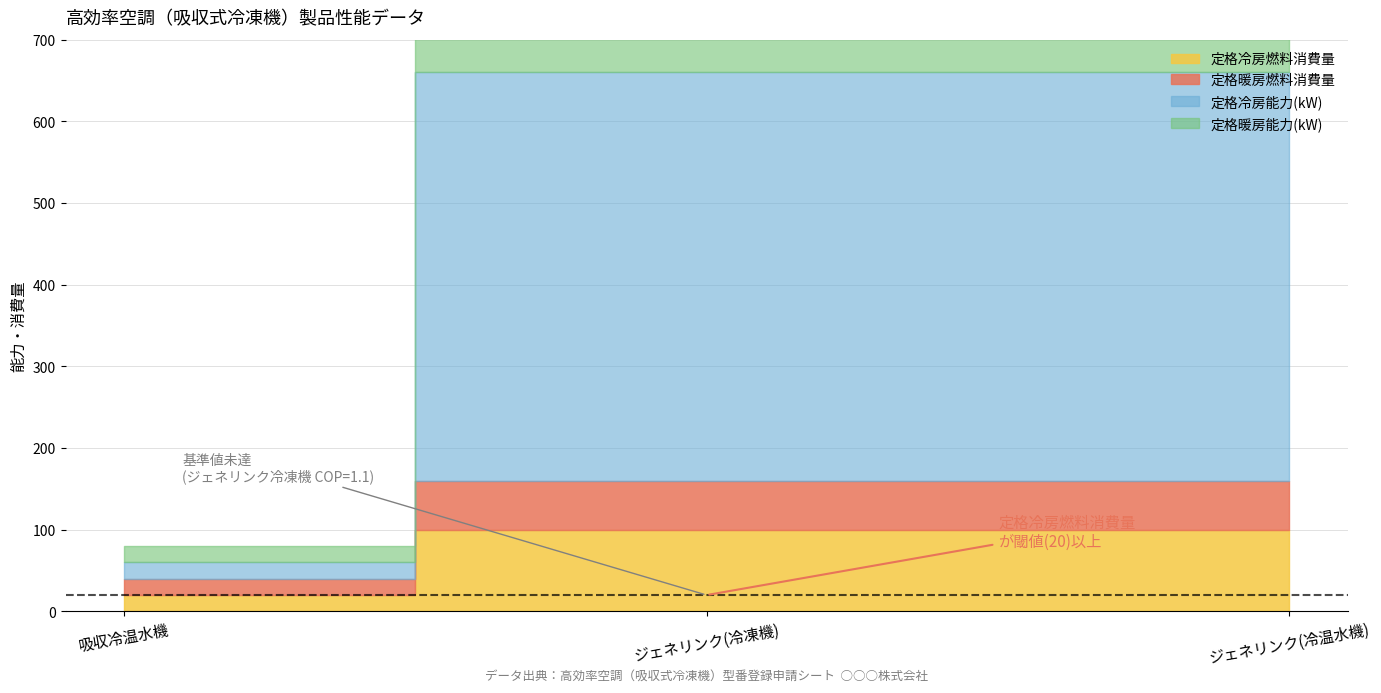

How many categories are shown in the chart?

3